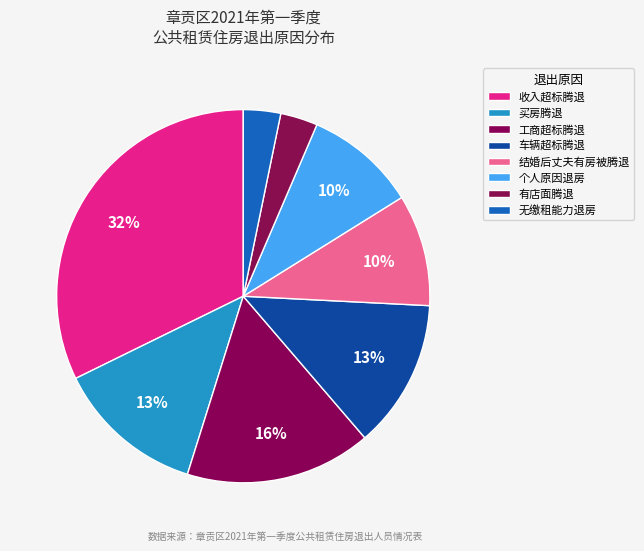

What percentage is the 收入超标腾退 slice, to the nearest percent?

32%